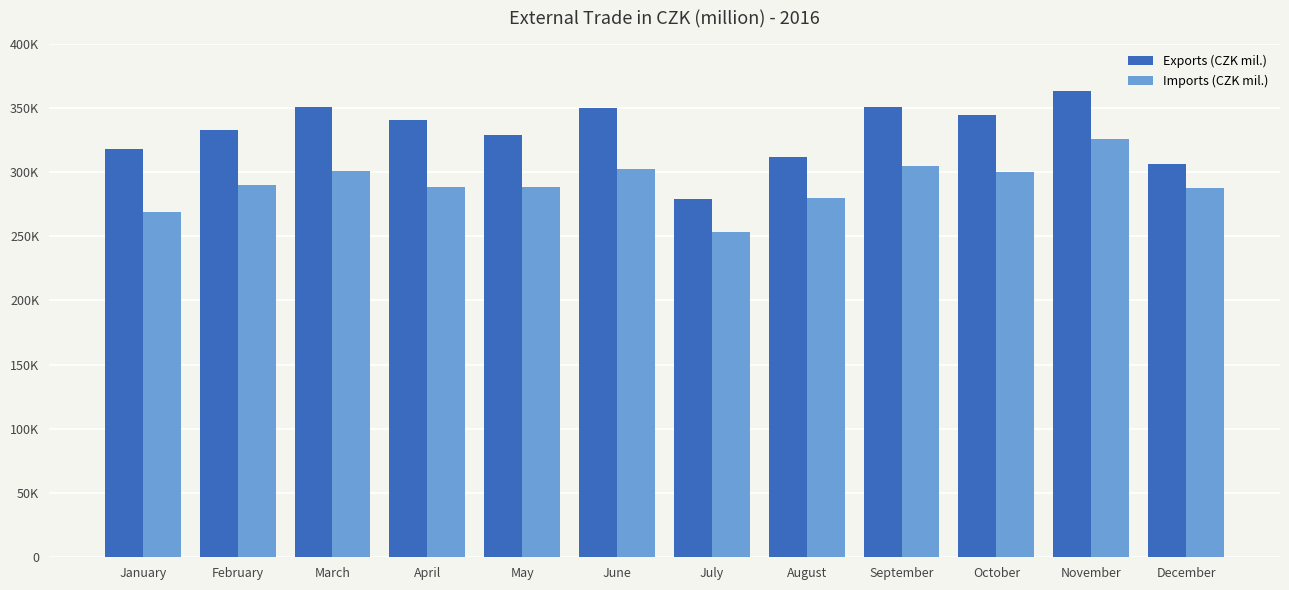

What are all the series names shown in the legend?

Exports (CZK mil.), Imports (CZK mil.)